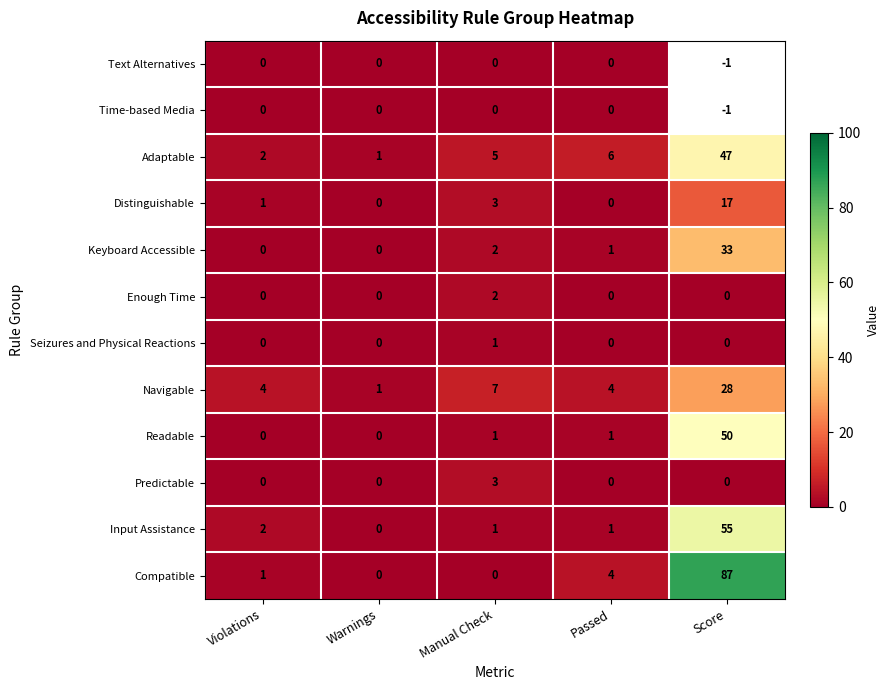

Which label corresponds to the largest value in the chart?

Score